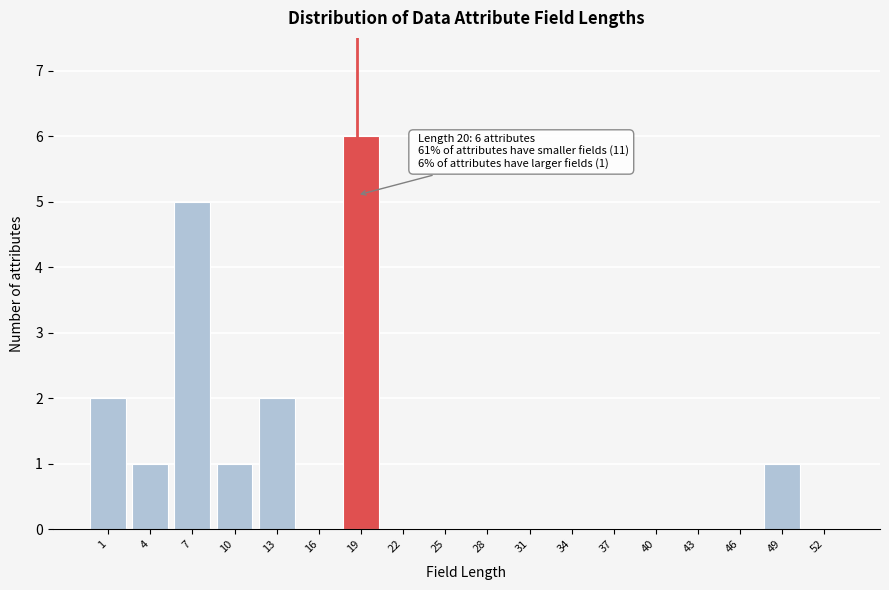

Reading left to right, extract all data points from this chart.

1=2	4=1	7=5	10=1	13=2	16=0	19=6	22=0	25=0	28=0	31=0	34=0	37=0	40=0	43=0	46=0	49=1	52=0